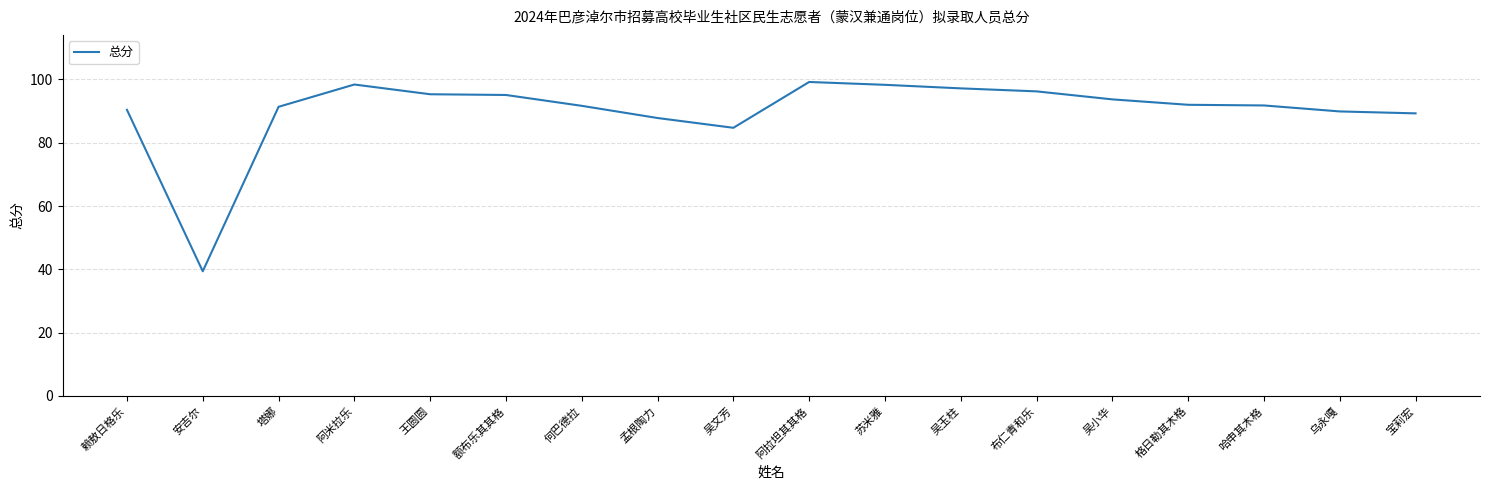

The chart shows a value of 135.8 at 吴文芳. True or false?

False